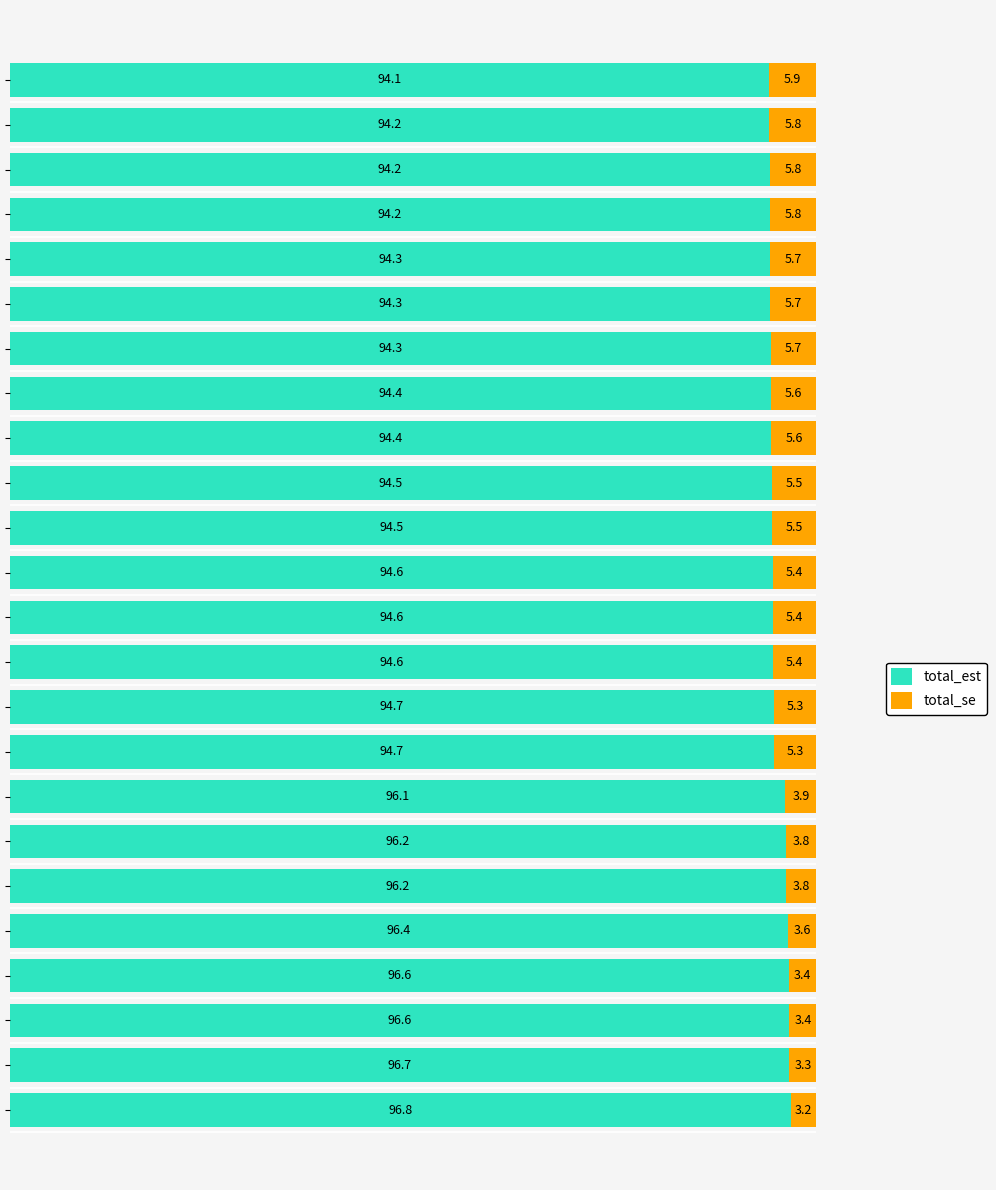

What is the average value of the total_est series?

95.1